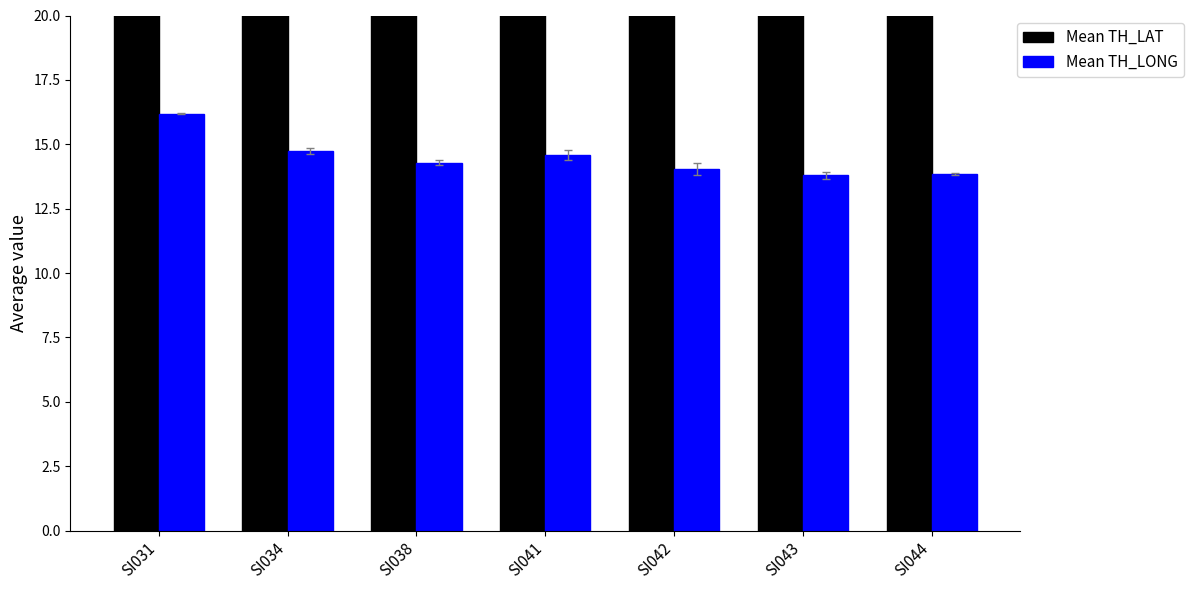

At SI034, list the series in order from smallest to largest.

Mean TH_LONG, Mean TH_LAT